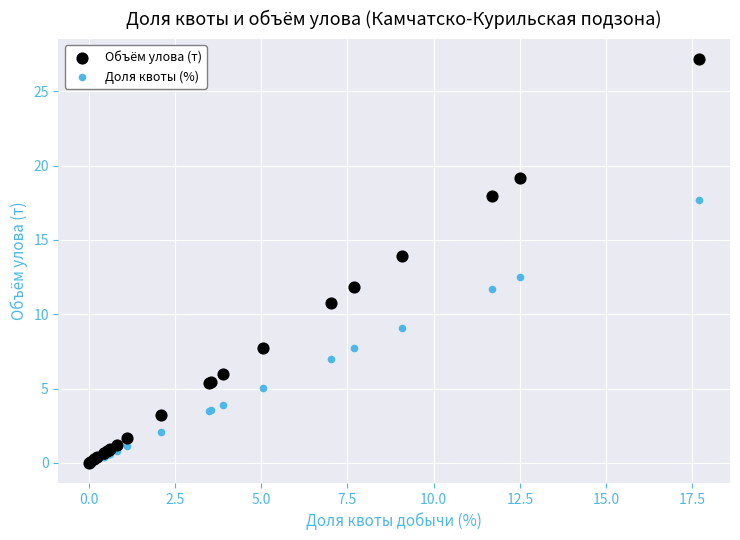

What are all the series names shown in the legend?

Объём улова (т), Доля квоты (%)